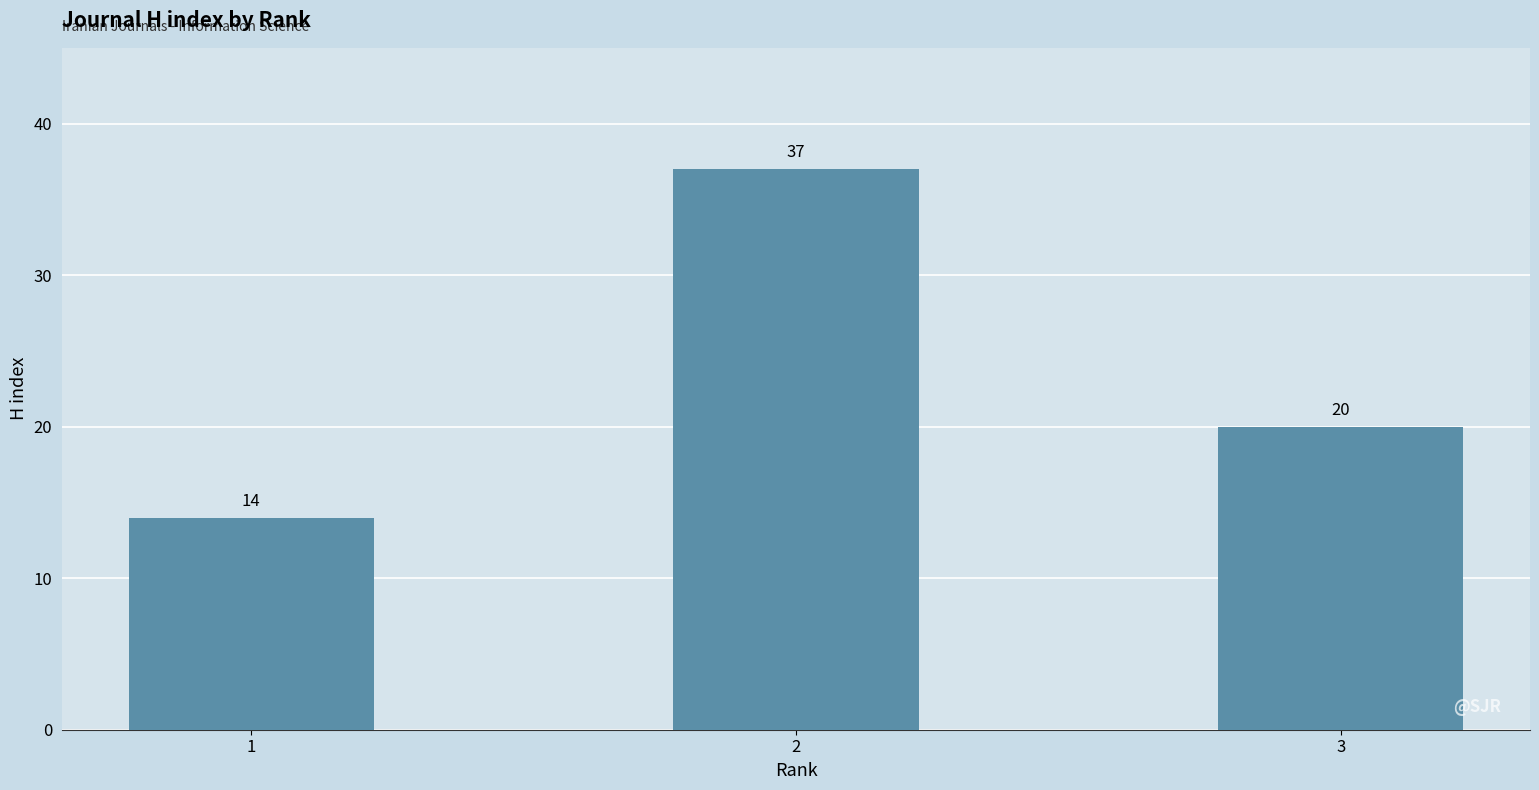

How many values are between 14 and 37?

3